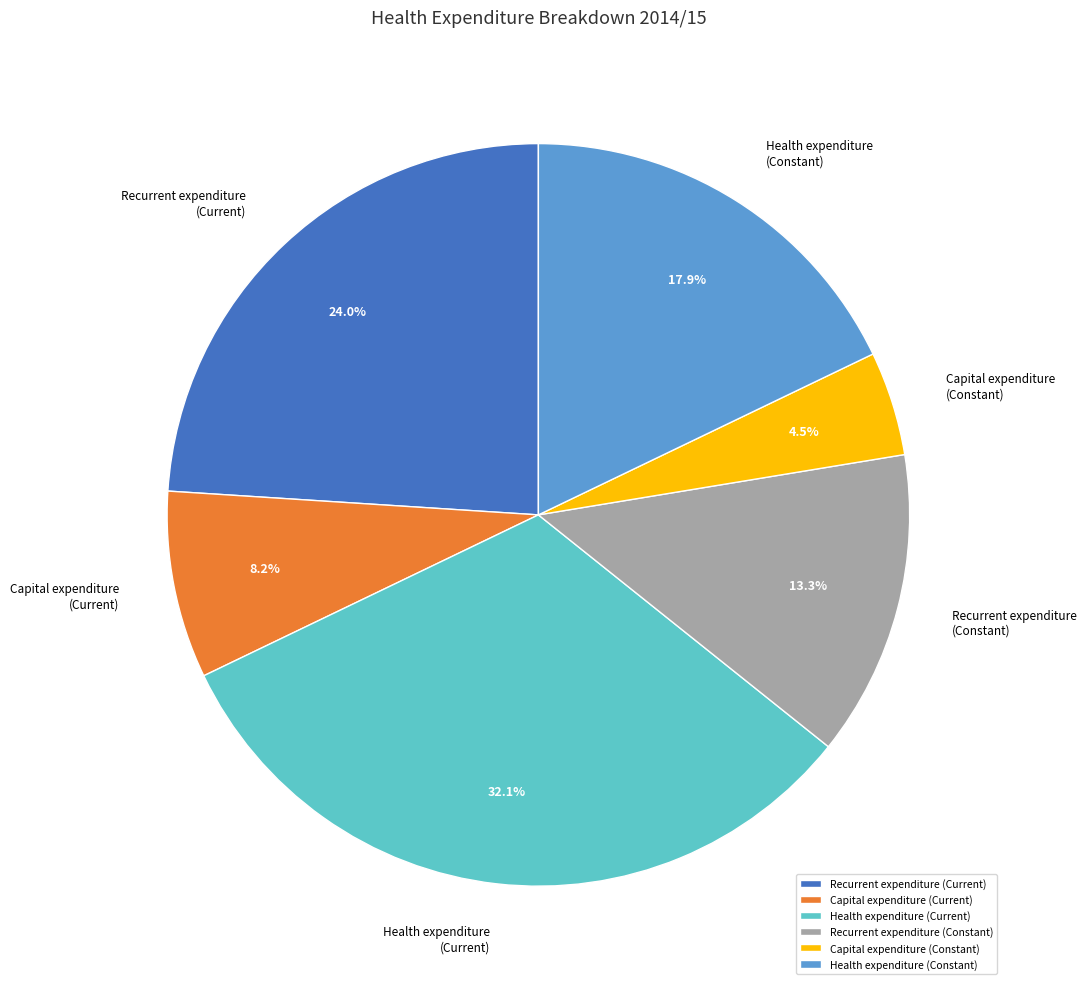

What portion of the pie excludes Recurrent expenditure (Constant)?

86.7%